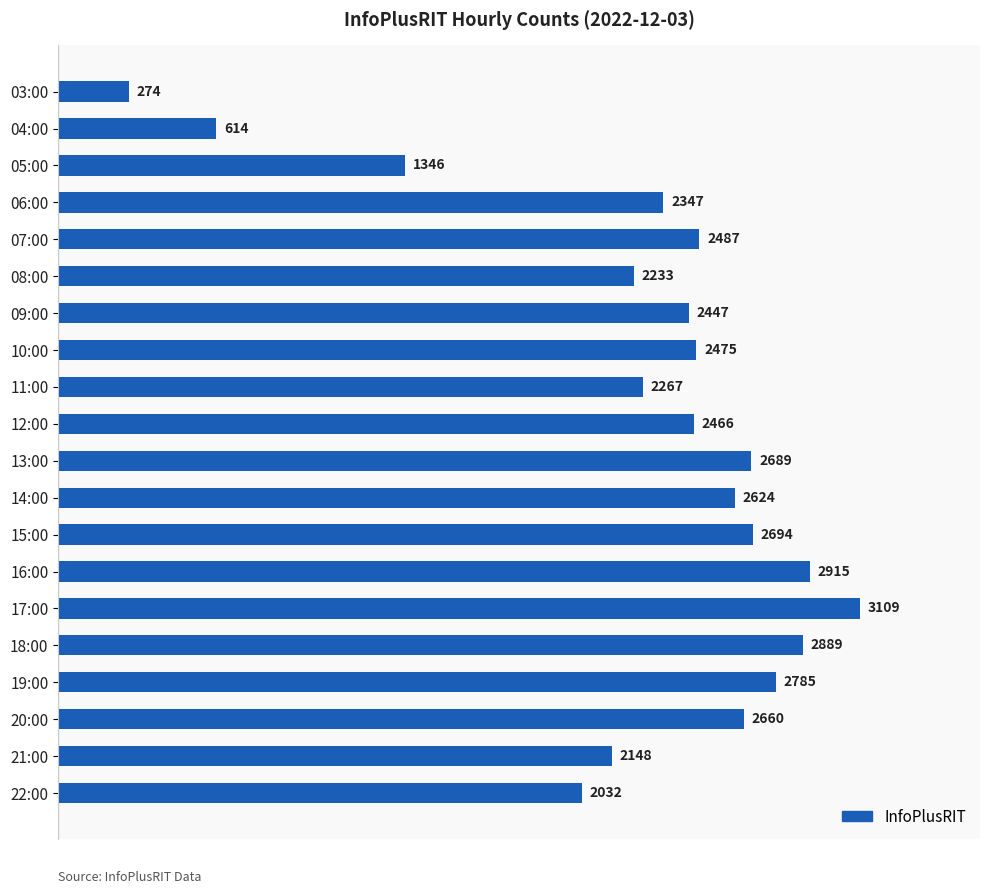

What is the greatest value displayed?

3109